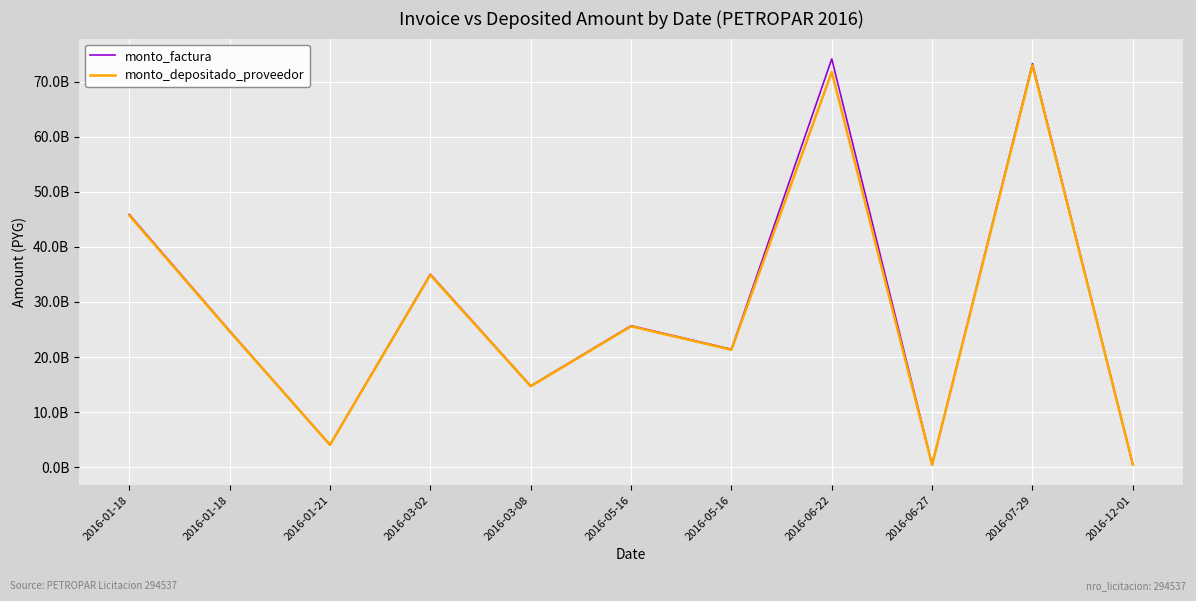

True or false: monto_depositado_proveedor and monto_factura cross at least once.

False